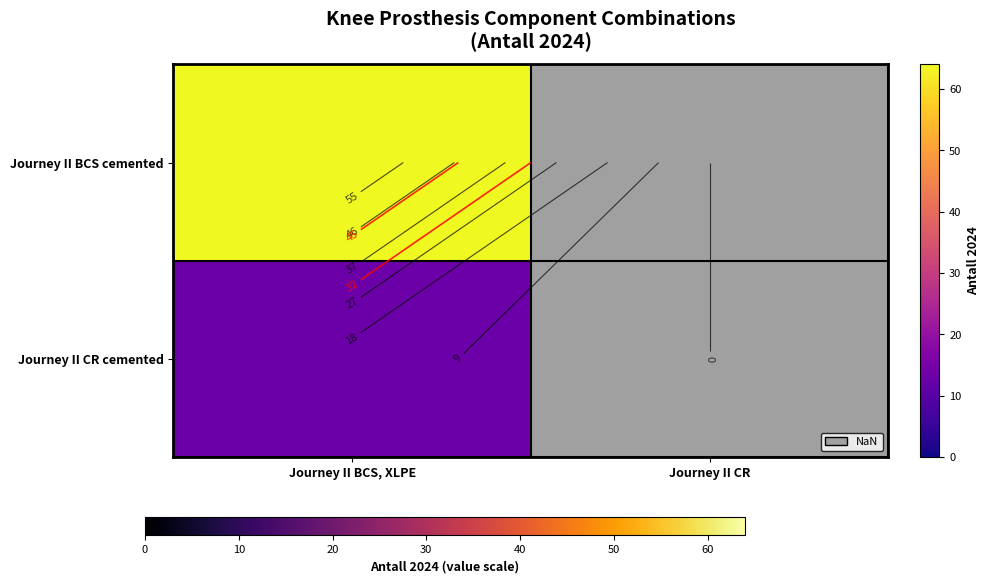

Is the value of Journey II BCS cemented at Journey II BCS, XLPE greater than the value of Journey II CR cemented at Journey II CR?

No